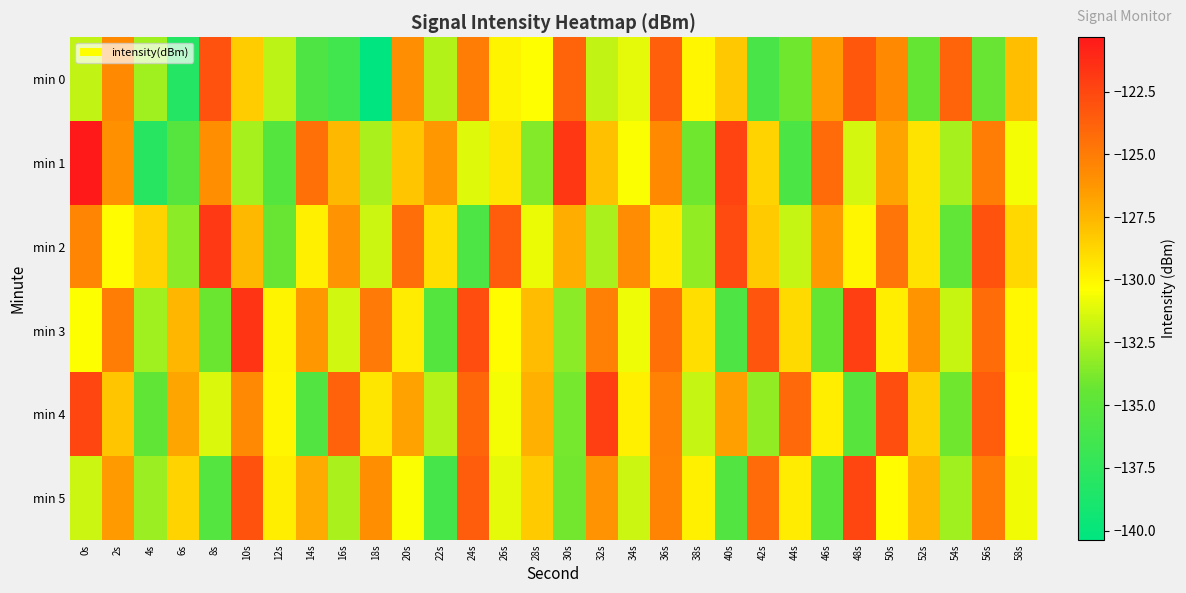

Which category has the highest value across all series?

0s